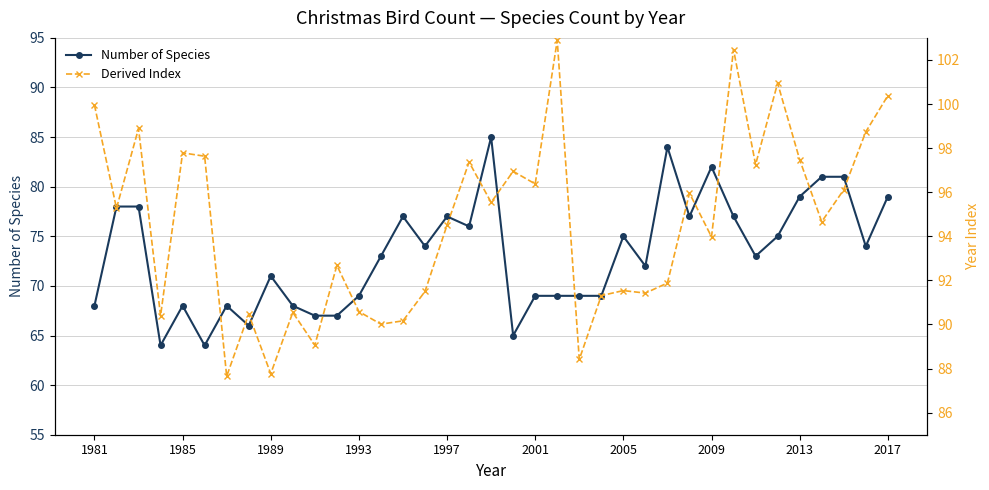

At how many categories does at least one series exceed 83?

37